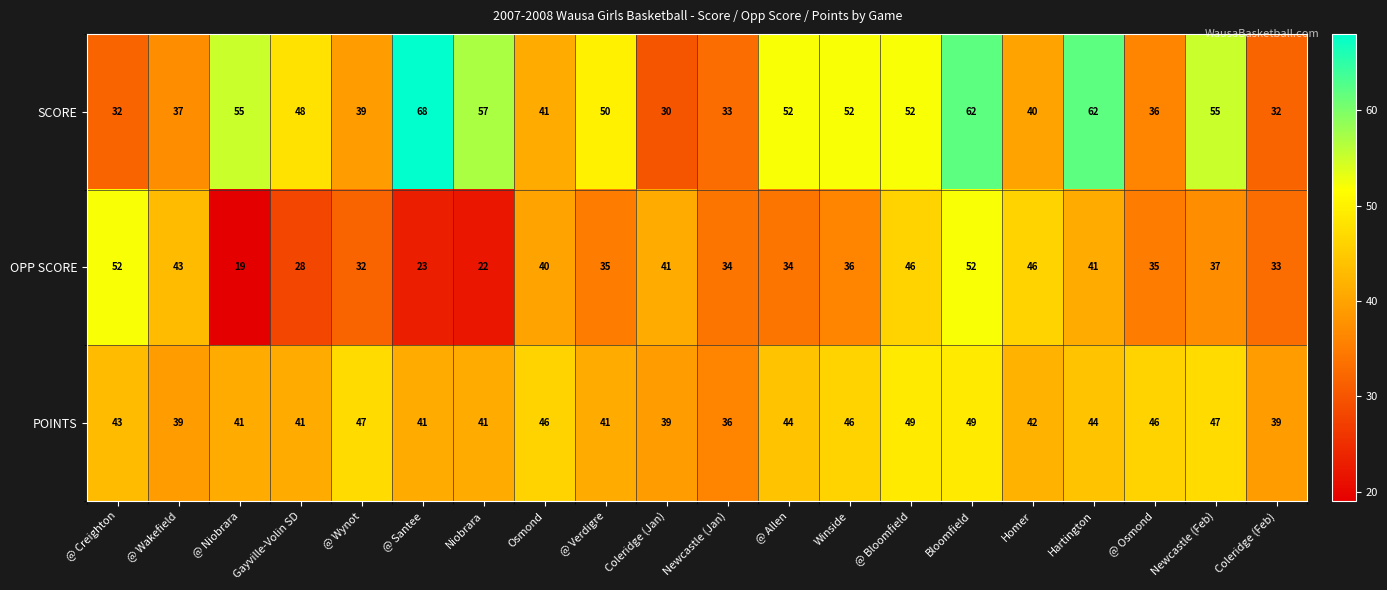

Is it true that POINTS equals 19 at @ Niobrara?

False